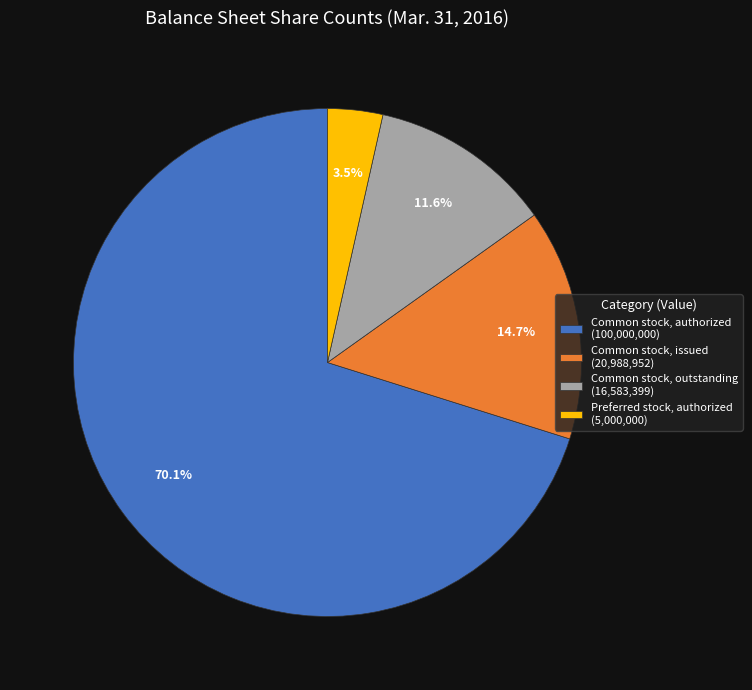

True or false: Common stock, authorized accounts for 81% of the total.

False